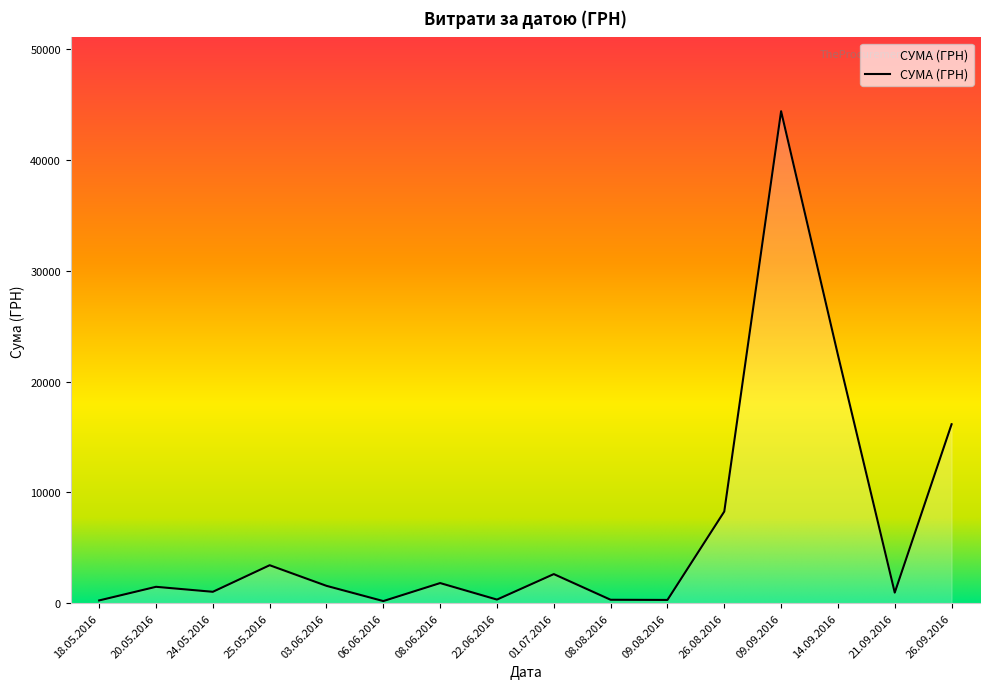

What is the average value?

6588.9